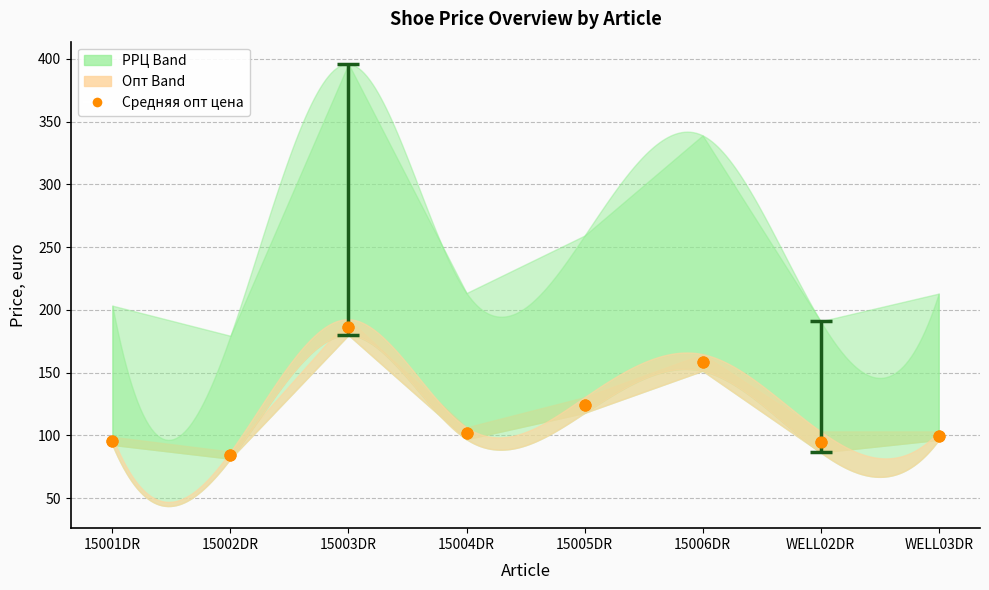

Which has a higher value, WELL02DR or 15003DR?

15003DR